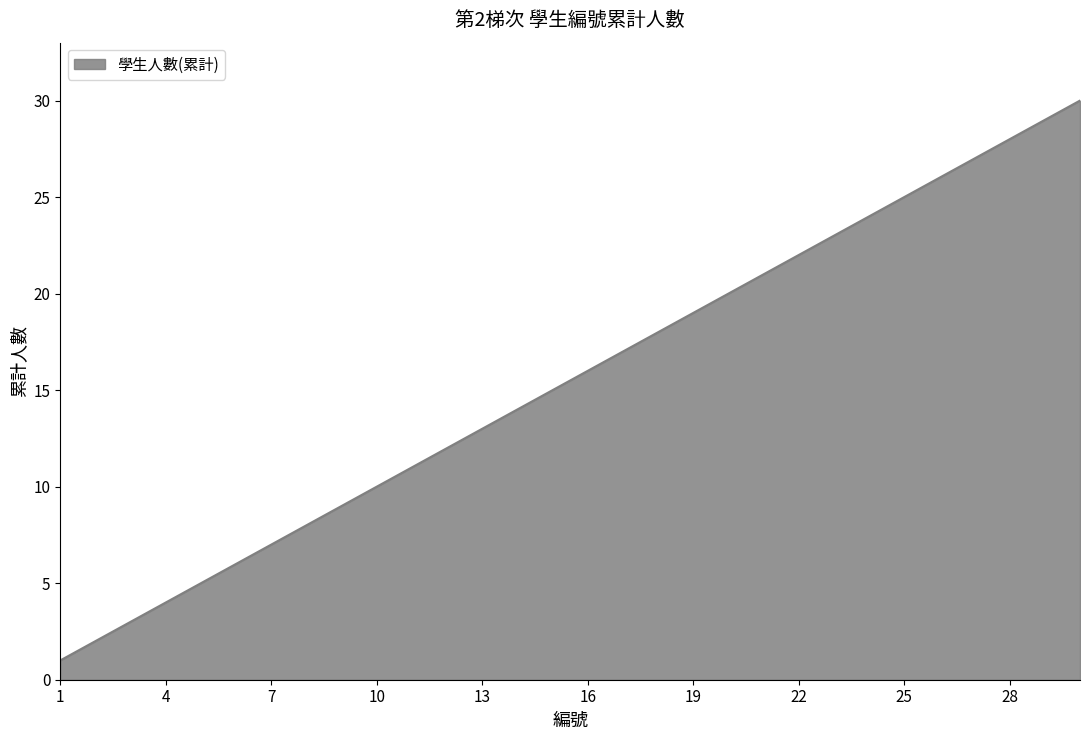

True or false: there are more than 0 points higher than both neighbors.

False